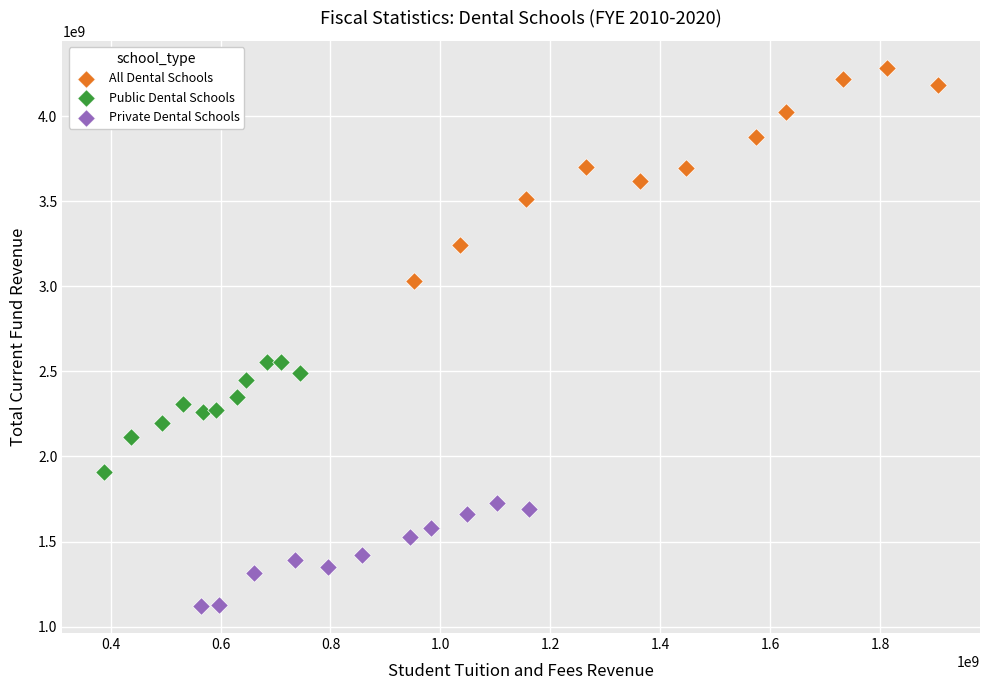

Which series reaches the minimum Y coordinate?

Private Dental Schools